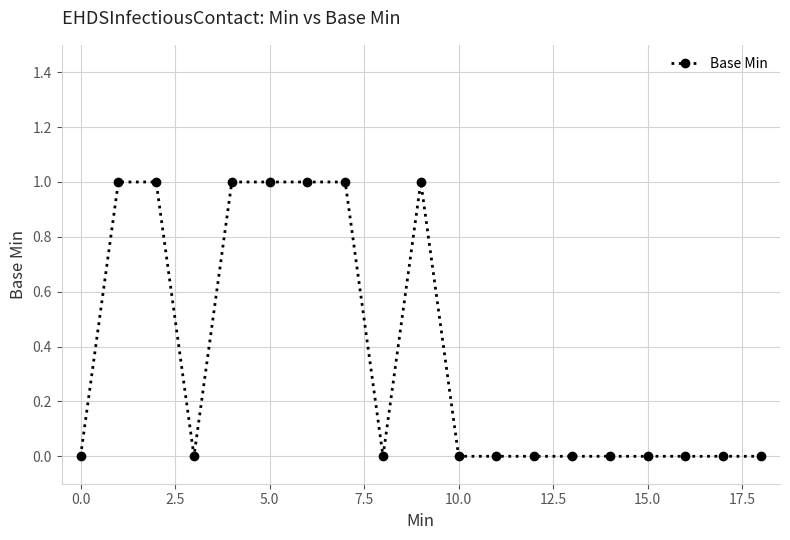

Reading left to right, list all the values displayed in this chart.

0	1	1	0	1	1	1	1	0	1	0	0	0	0	0	0	0	0	0